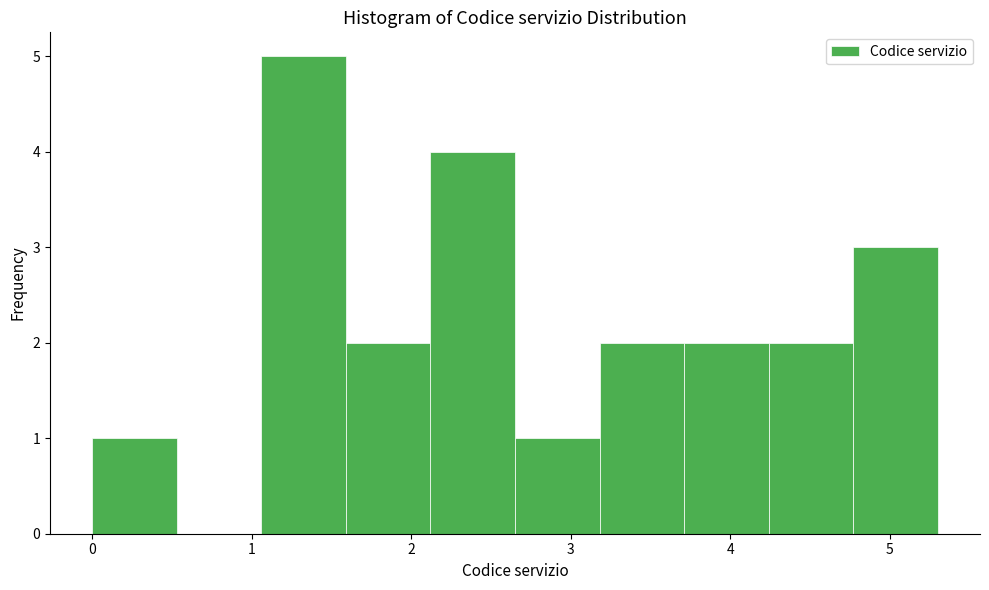

Reading left to right, transcribe this chart: for each bar, give the range it covers on the x-axis and its height. Neither the bar edges nor the heights are printed on the chart, so give them approximately, as read against the axes.

0.00 to 0.53: 1
0.53 to 1.06: 0
1.06 to 1.59: 5
1.59 to 2.12: 2
2.12 to 2.65: 4
2.65 to 3.18: 1
3.18 to 3.71: 2
3.71 to 4.24: 2
4.24 to 4.77: 2
4.77 to 5.30: 3